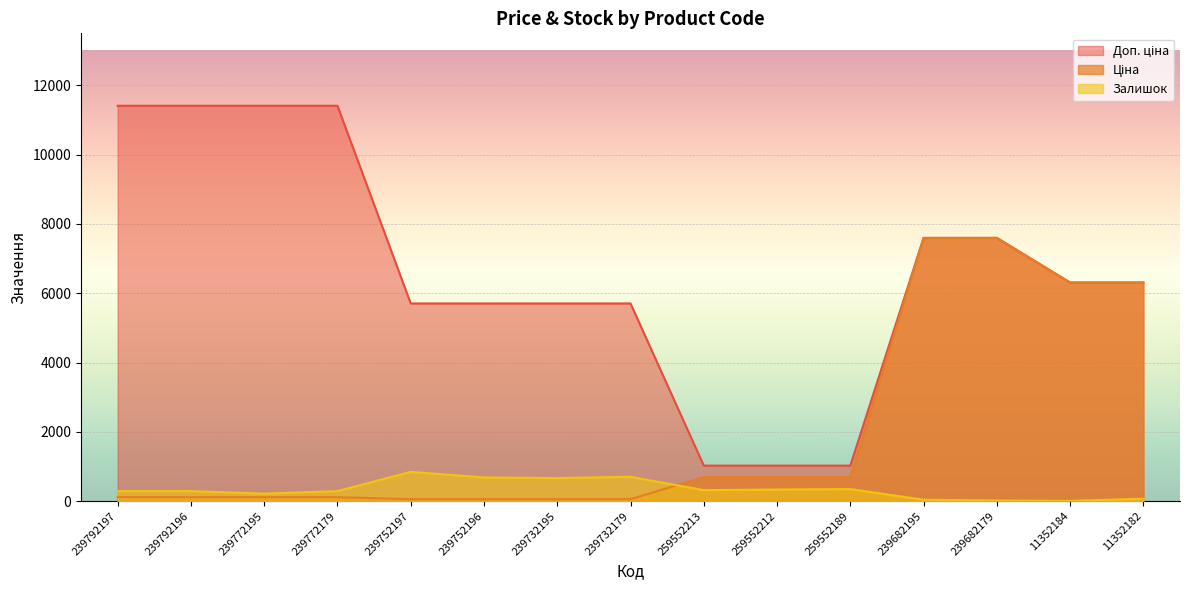

What is the minimum value shown in the chart?

5.0